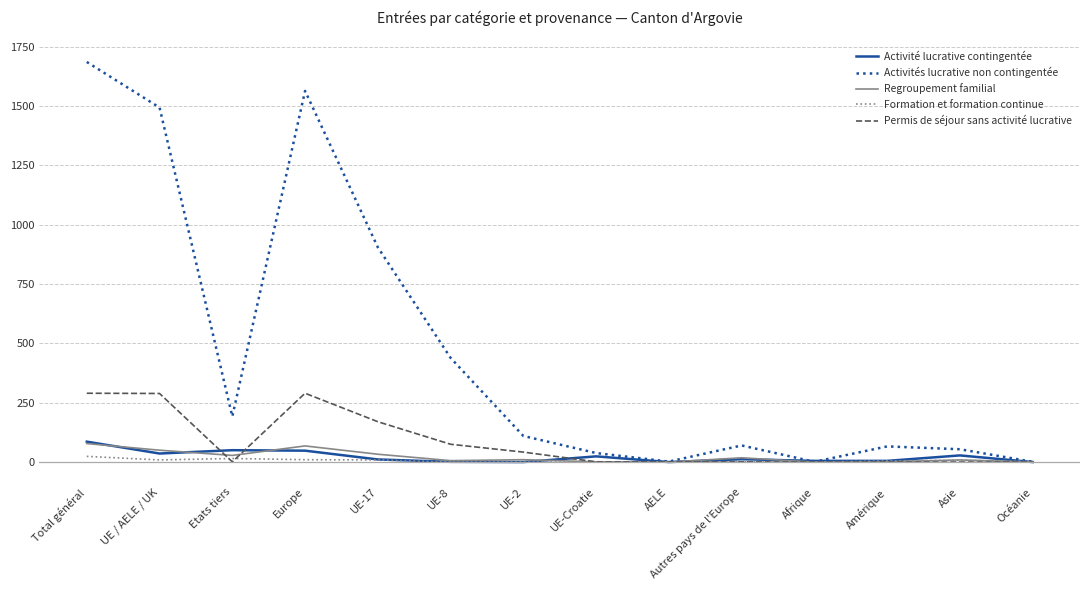

Which series has the largest range (max minus min)?

Activités lucrative non contingentée